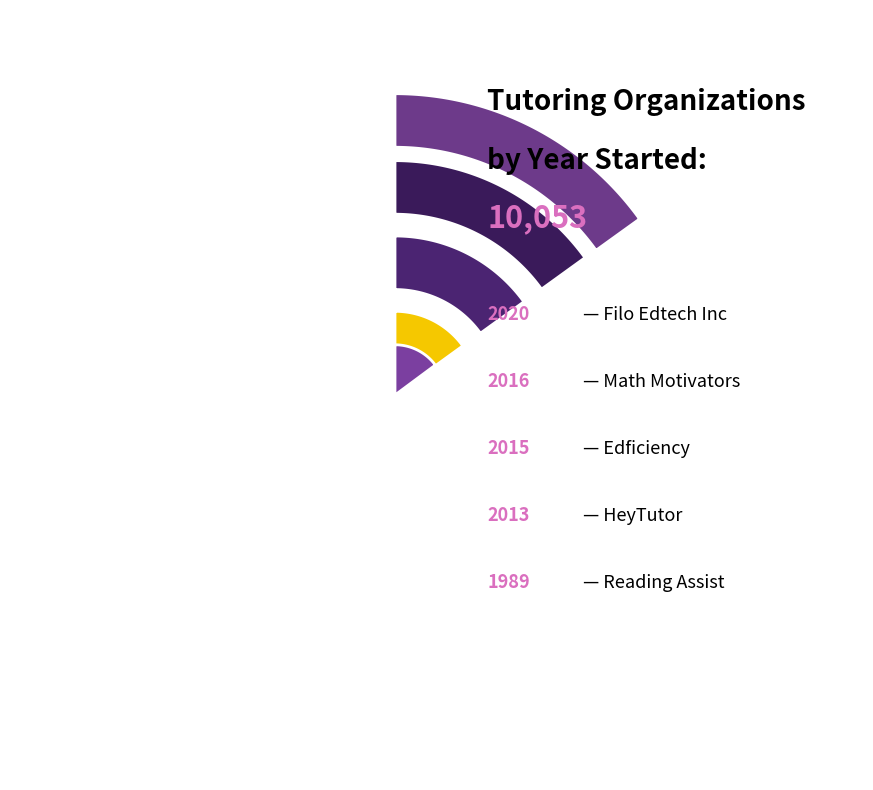

Is there any slice that represents more than half of the pie?

No